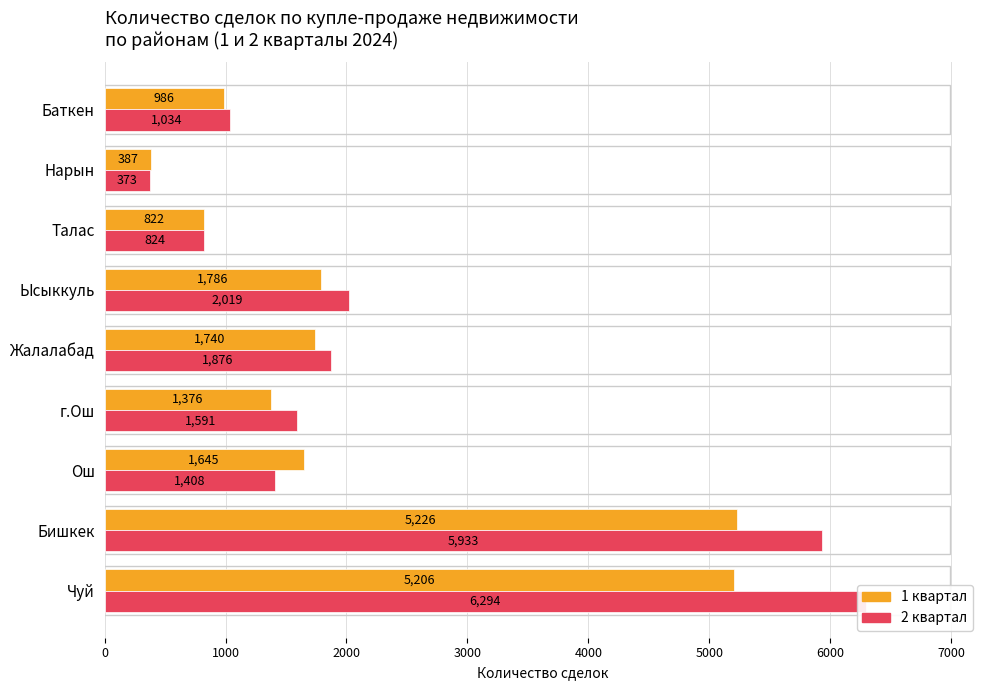

At how many categories does at least one series exceed 3694?

2